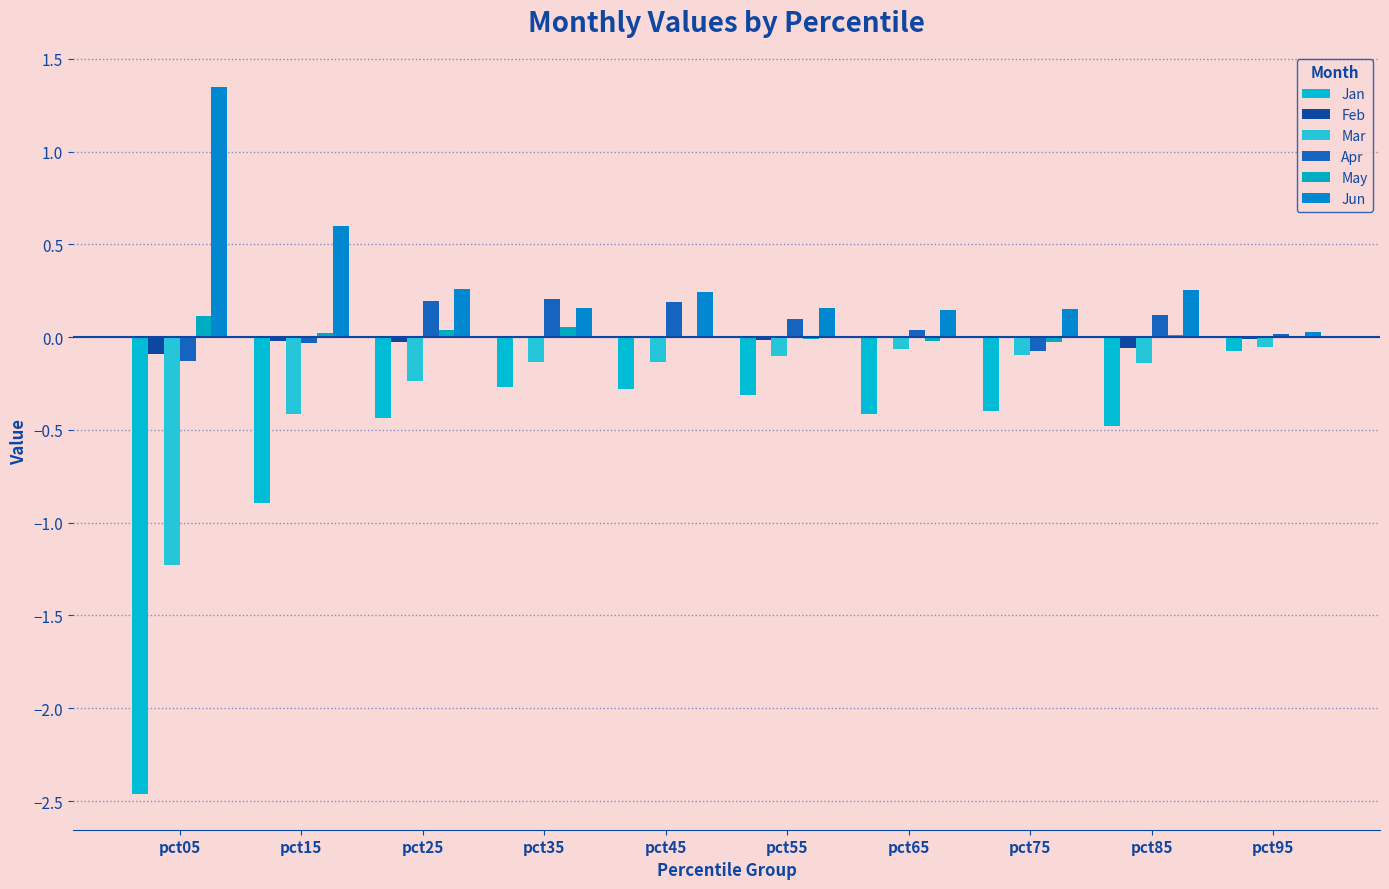

At which category is the sum across all series the highest?

pct45